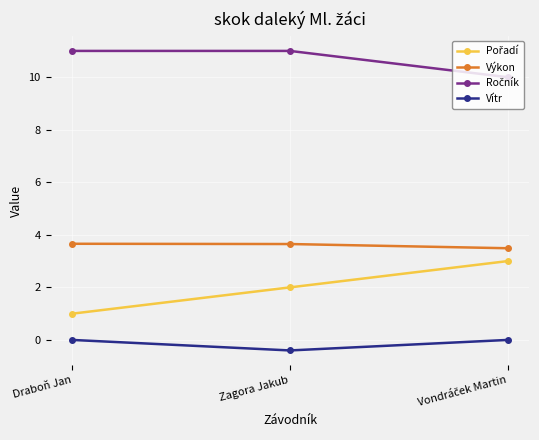

What is the spread (max minus min) of values at Zagora Jakub?

11.4